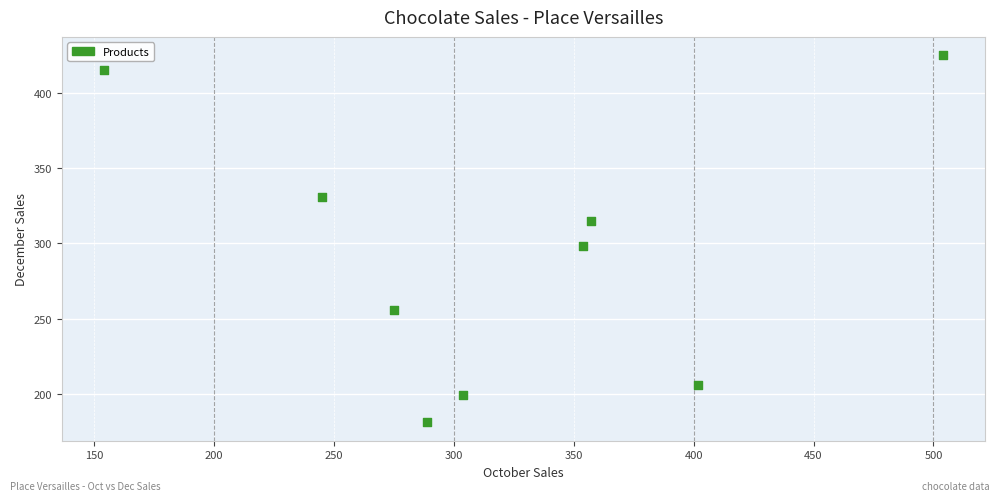

What Y value in the scatter plot is closest to 303?

298